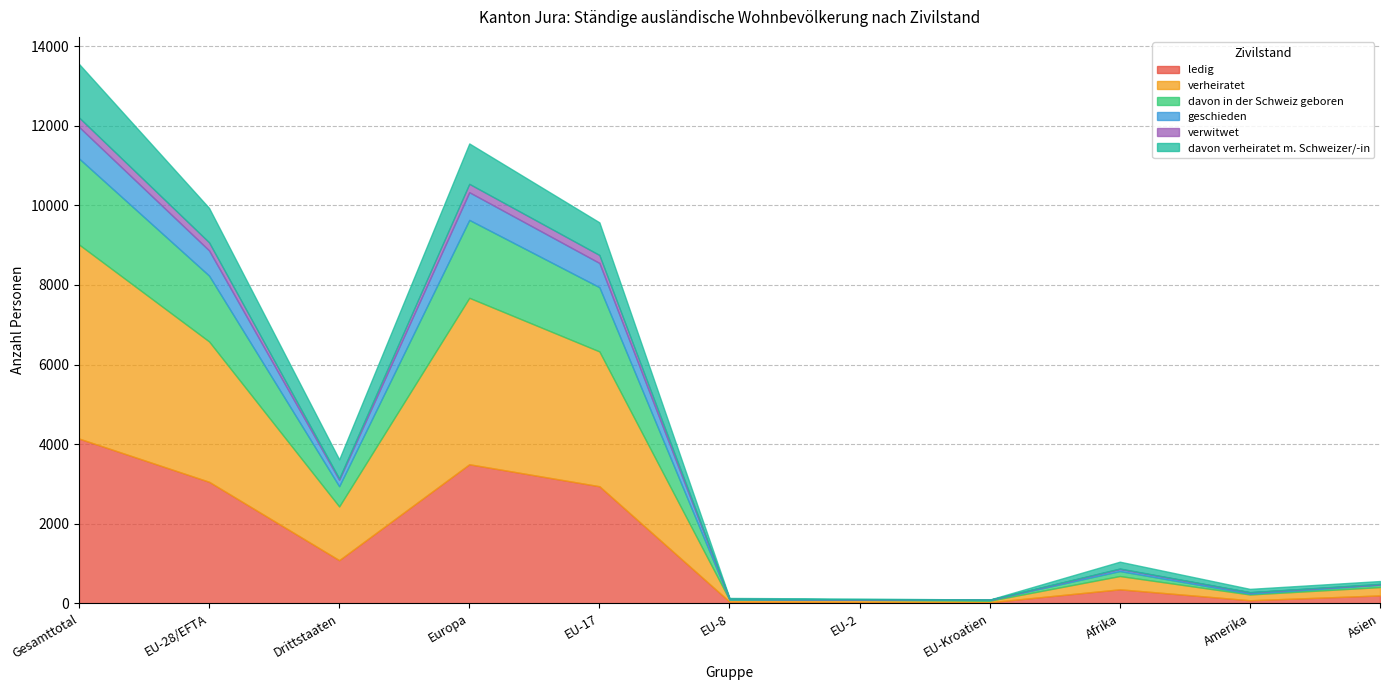

The value of davon verheiratet m. Schweizer/-in at Drittstaaten is 481. True or false?

True